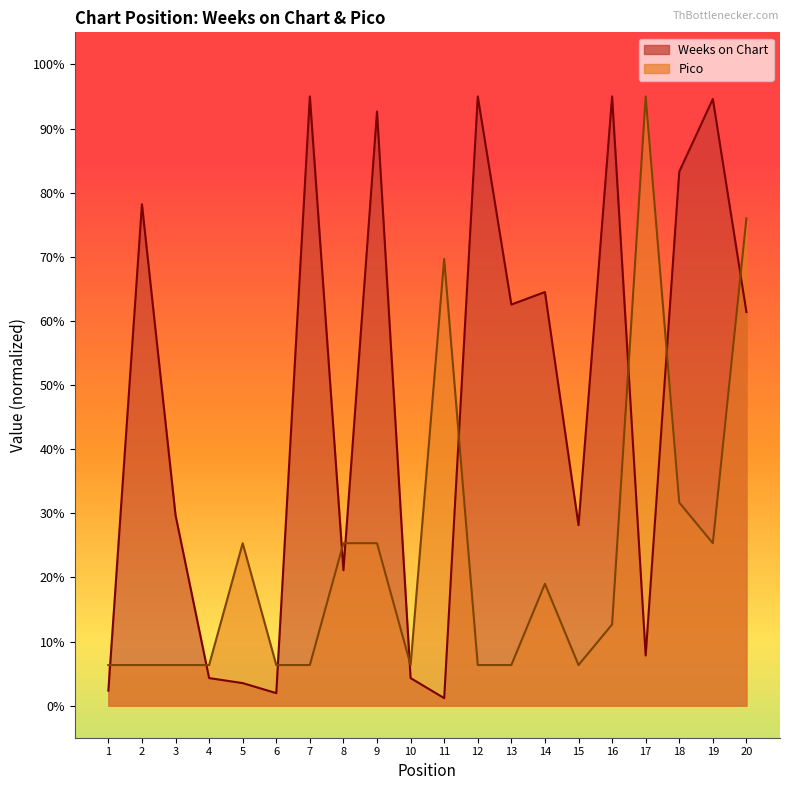

Where is Pico nearest to the value 50?

18